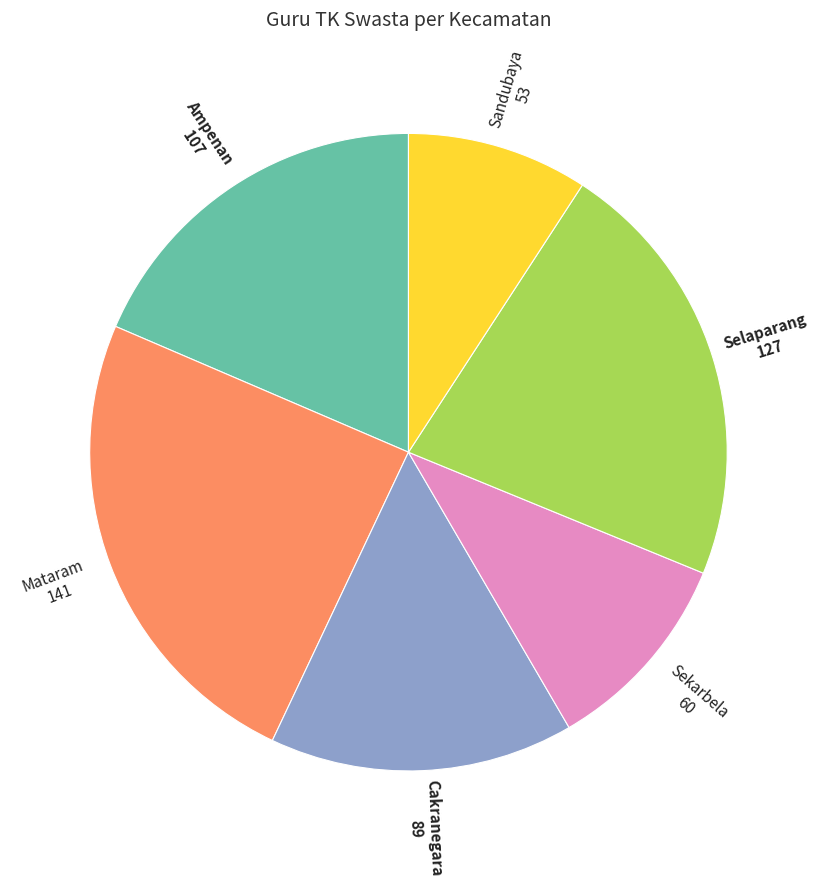

Is there a majority slice in this chart?

No